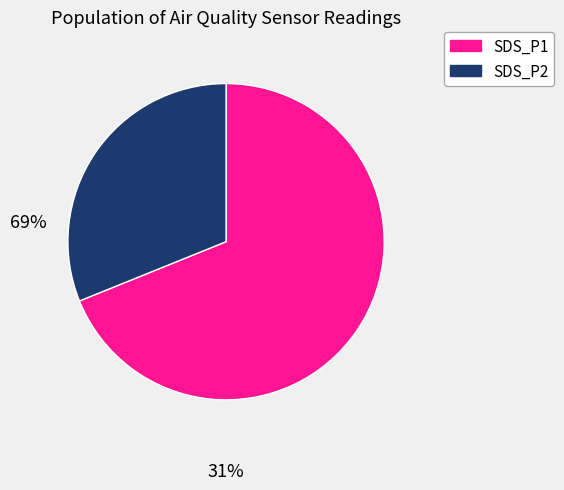

Rank the categories by value from lowest to highest.

SDS_P2, SDS_P1